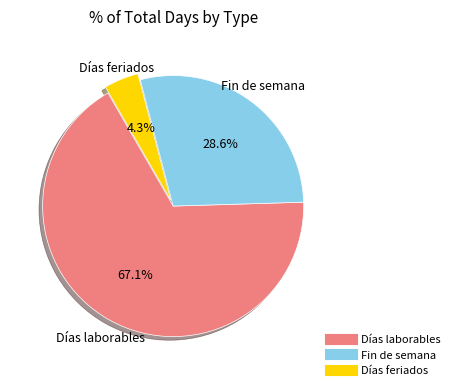

To the nearest percent, what is the average slice percentage?

33%